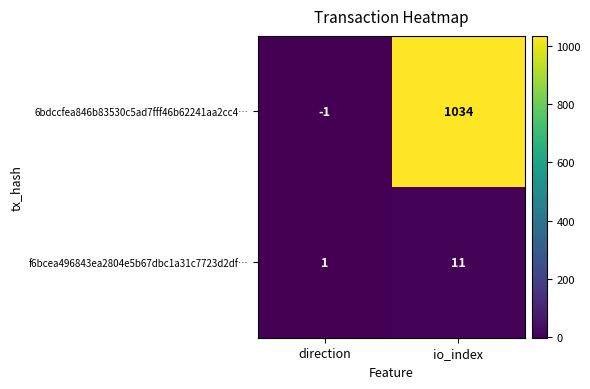

Between direction and io_index, which series saw the biggest shift?

6bdccfea846b83530c5ad7fff46b62241aa2cc4…